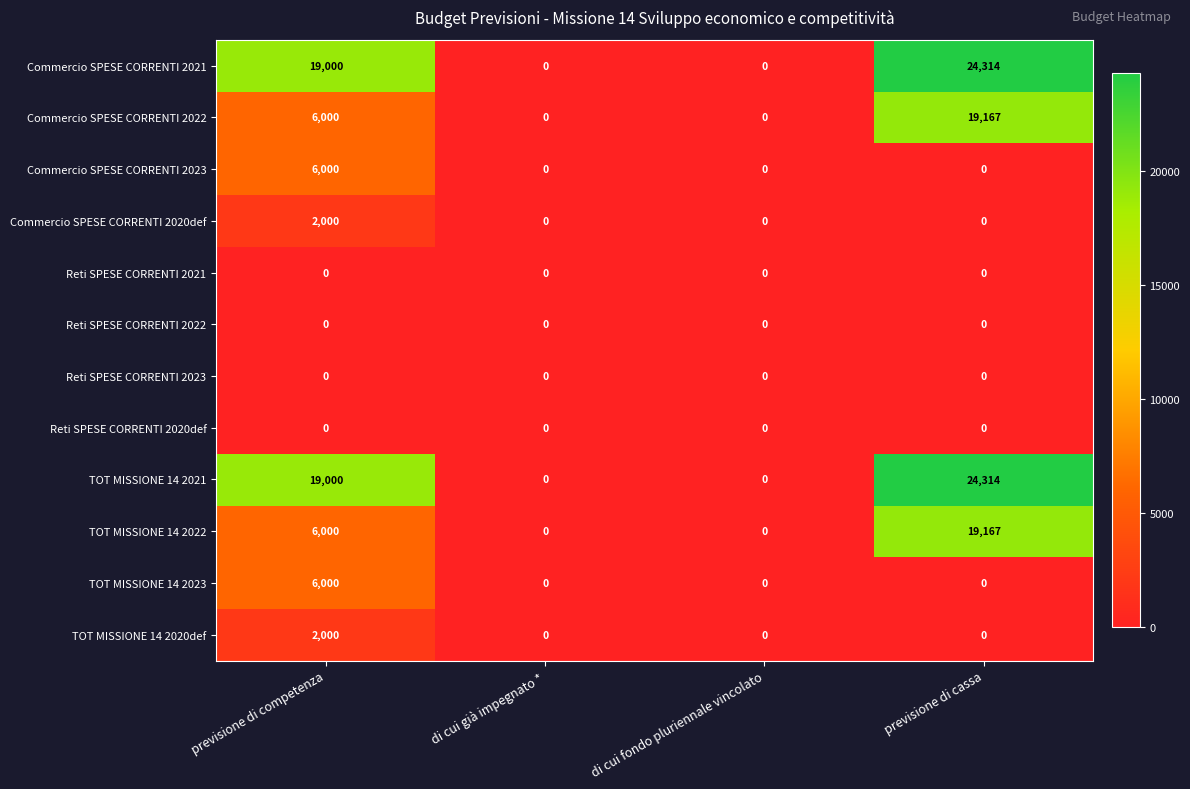

What is the sum of all TOT MISSIONE 14 2022 values?

25167